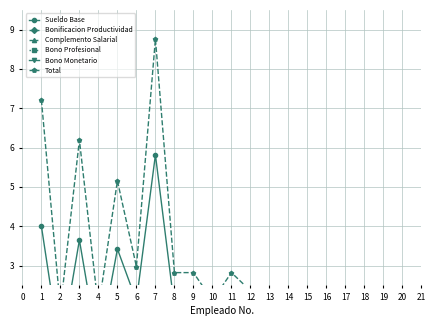

Which series has the largest total across all categories?

Total